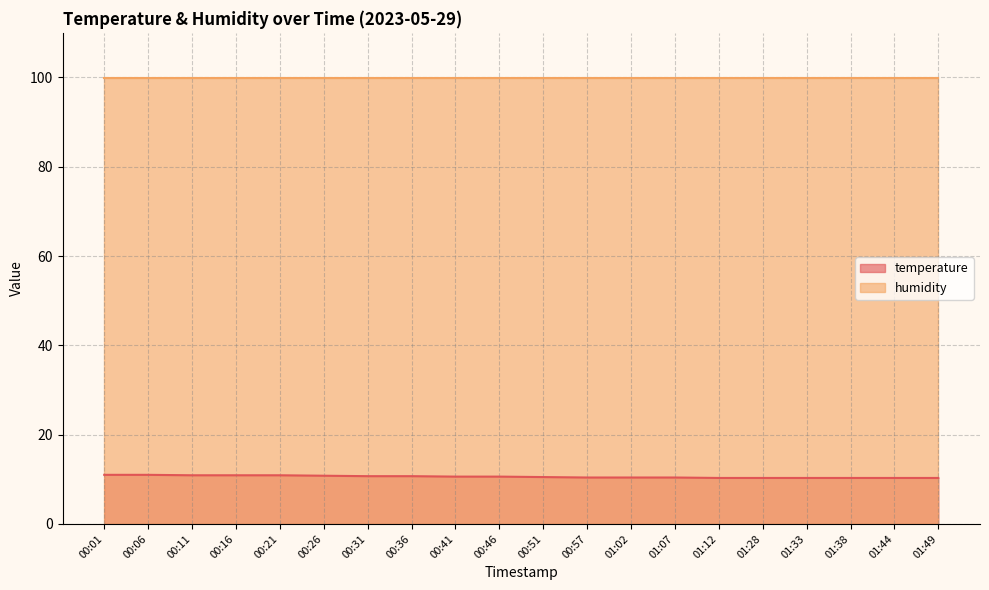

True or false: temperature has a value of 10.3 at 01:44.

True